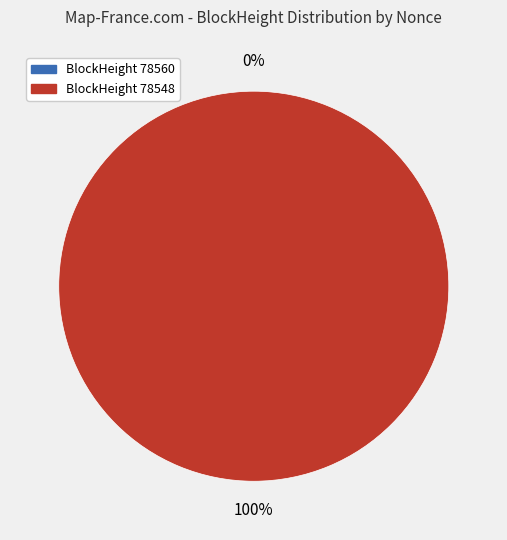

Rank the categories by value from lowest to highest.

78560, 78548